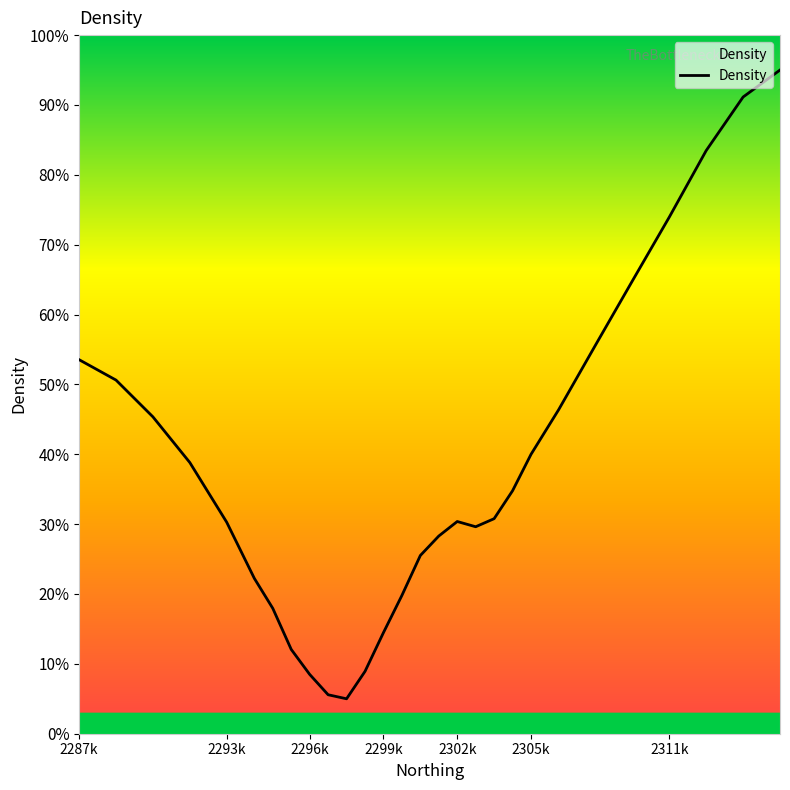

What is the difference between the maximum and minimum values?

90.0